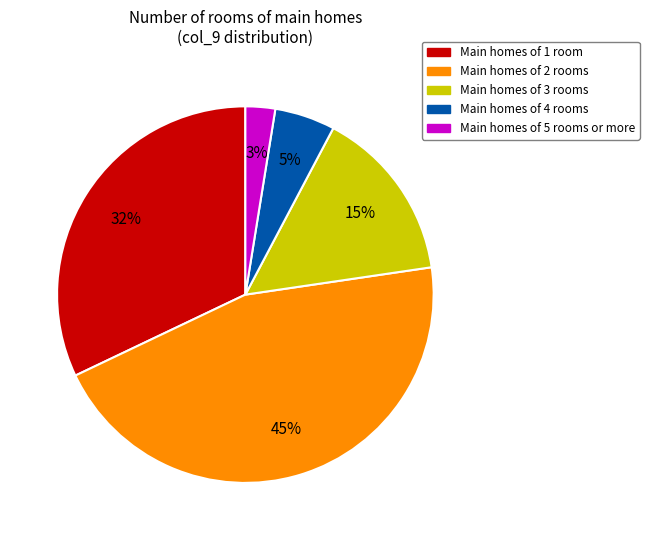

Does Main homes of 2 rooms account for over 50% of the chart?

No